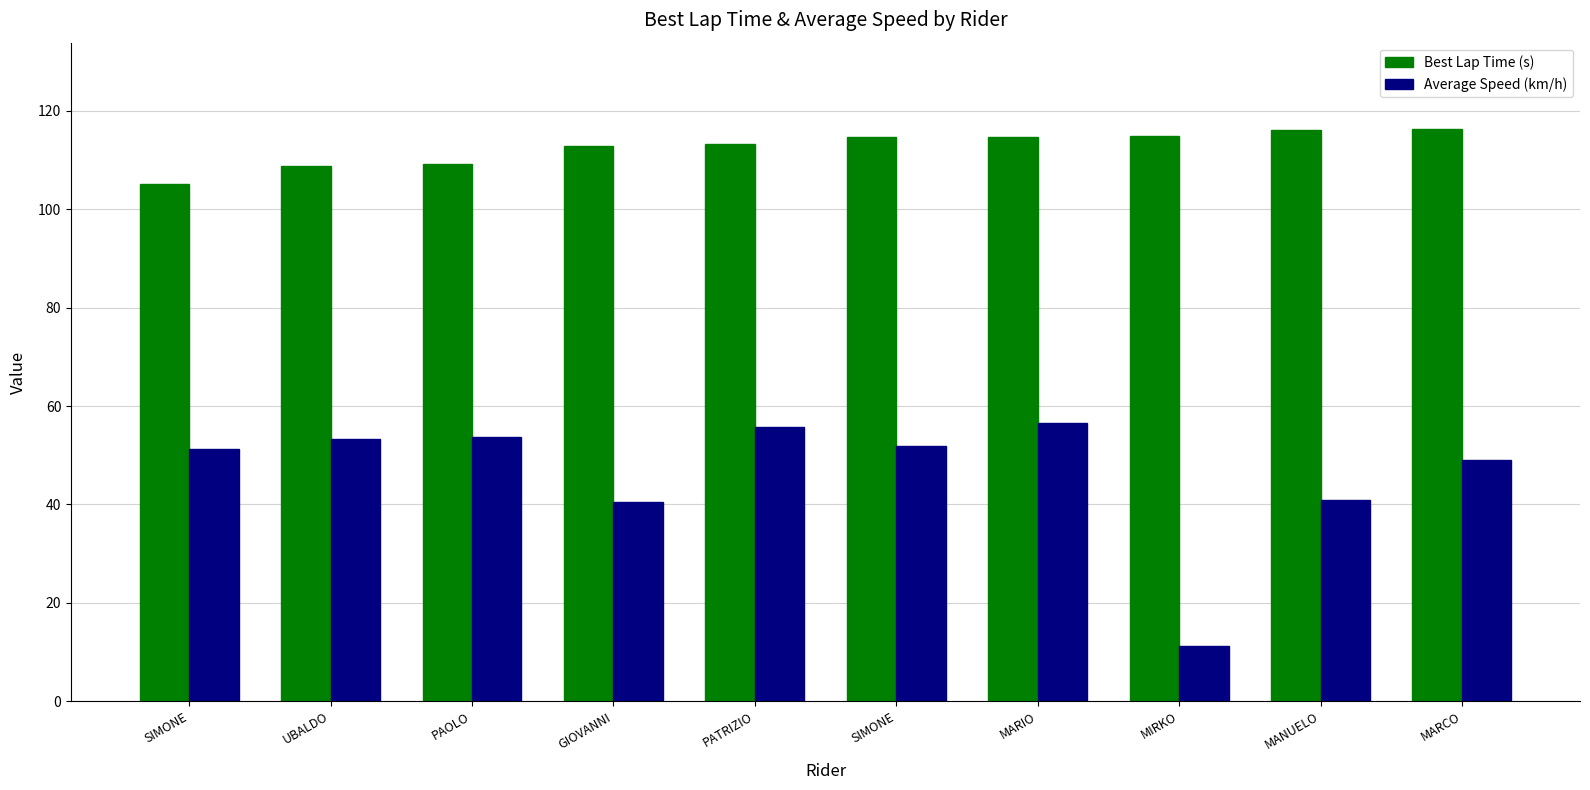

What is the value of the Average Speed (km/h) bar at the 9th from the left?

40.9